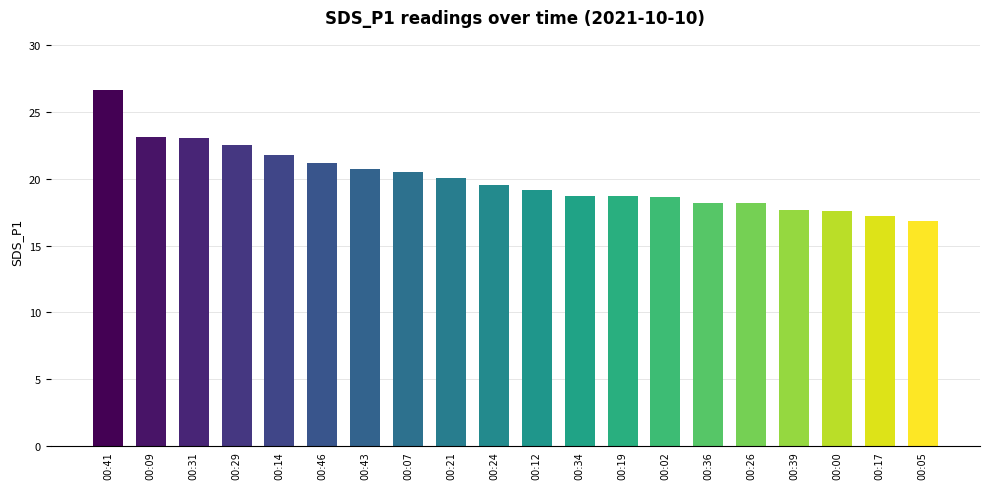

What is the smallest value displayed?

16.9